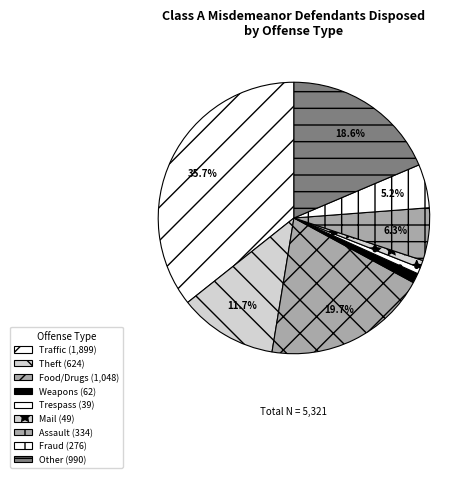

To the nearest percent, what is the difference between the largest and smallest slice percentages?

35%